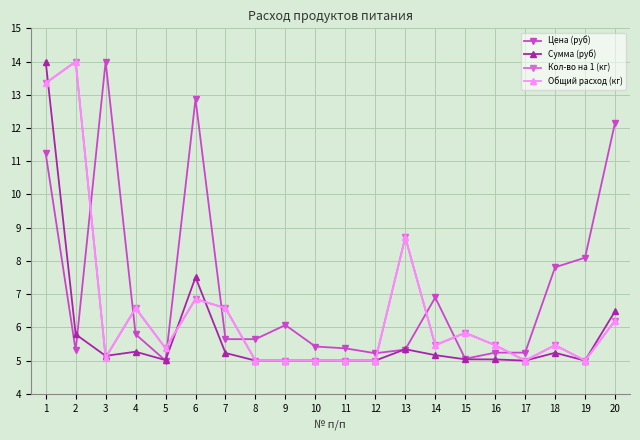

Does the chart have visible grid lines?

Yes